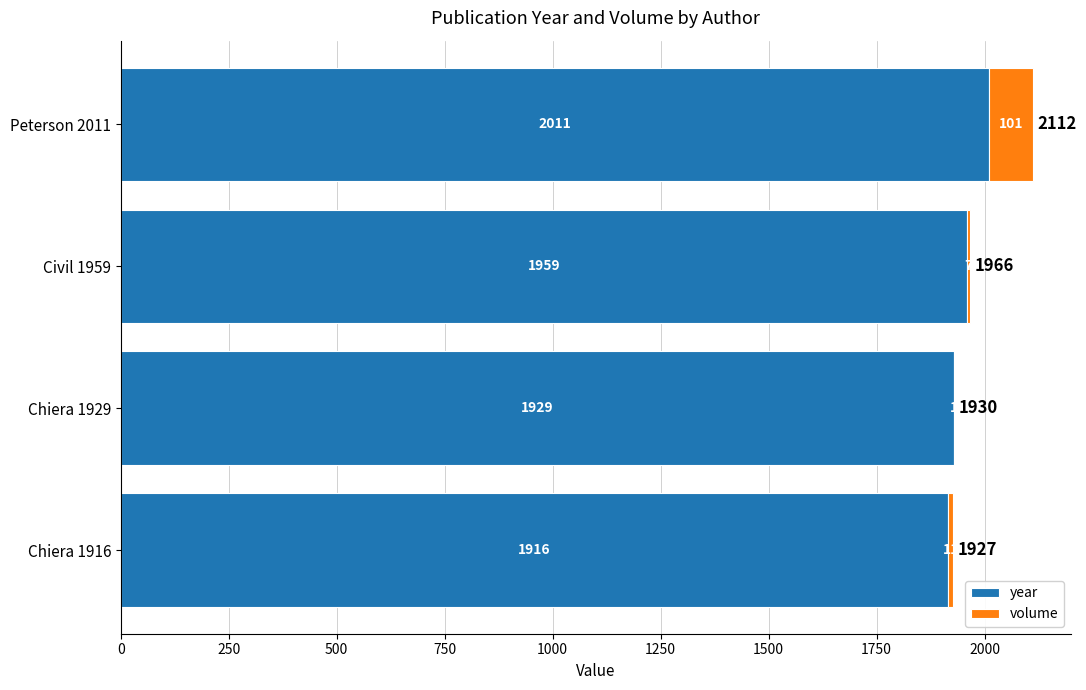

The year series shows 2011 at Peterson 2011. True or false?

True